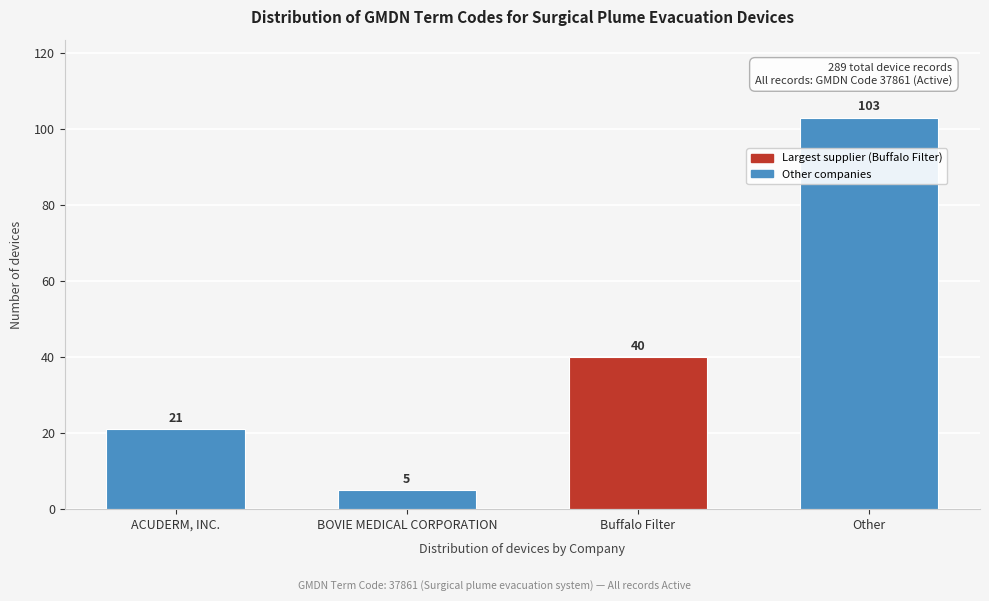

Reading right to left, what are all the values shown in this chart?

103	40	5	21